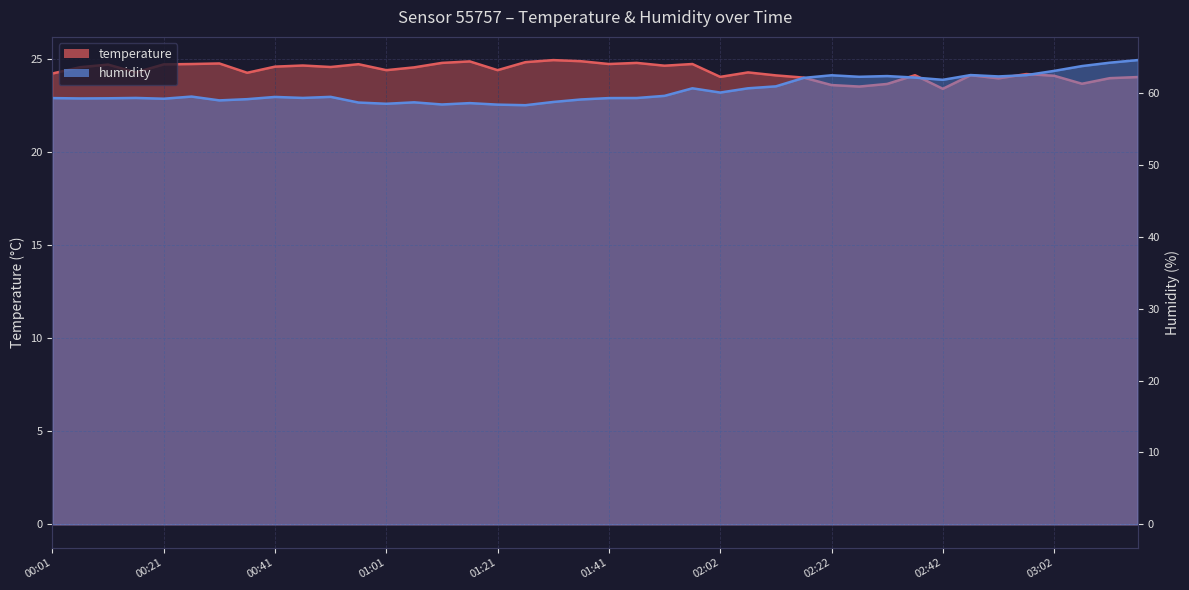

Which category has the lowest value in the temperature series?

02:42